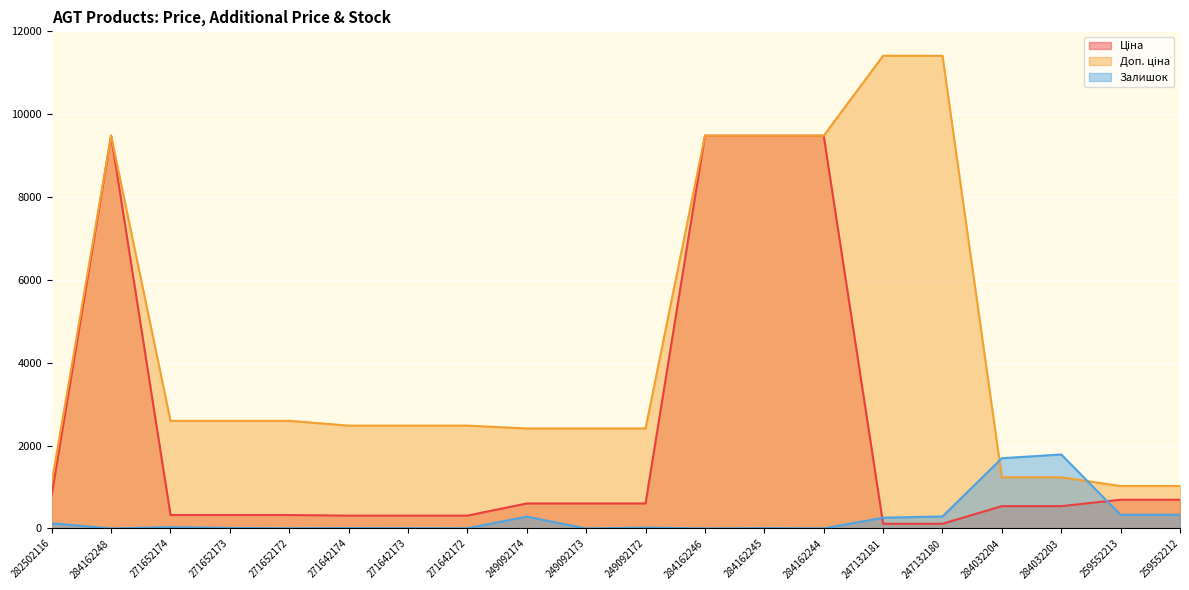

At which label is Доп. ціна closest to 6217?

284162248